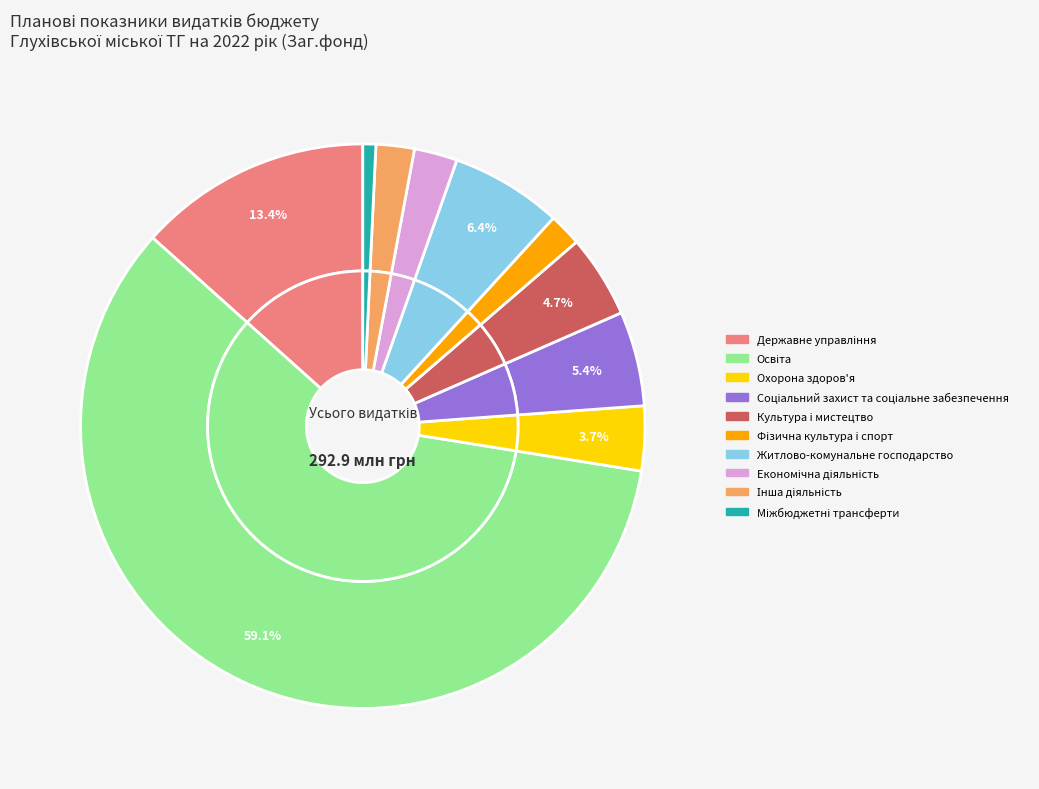

Does Міжбюджетні трансферти represent more than half of the total?

No